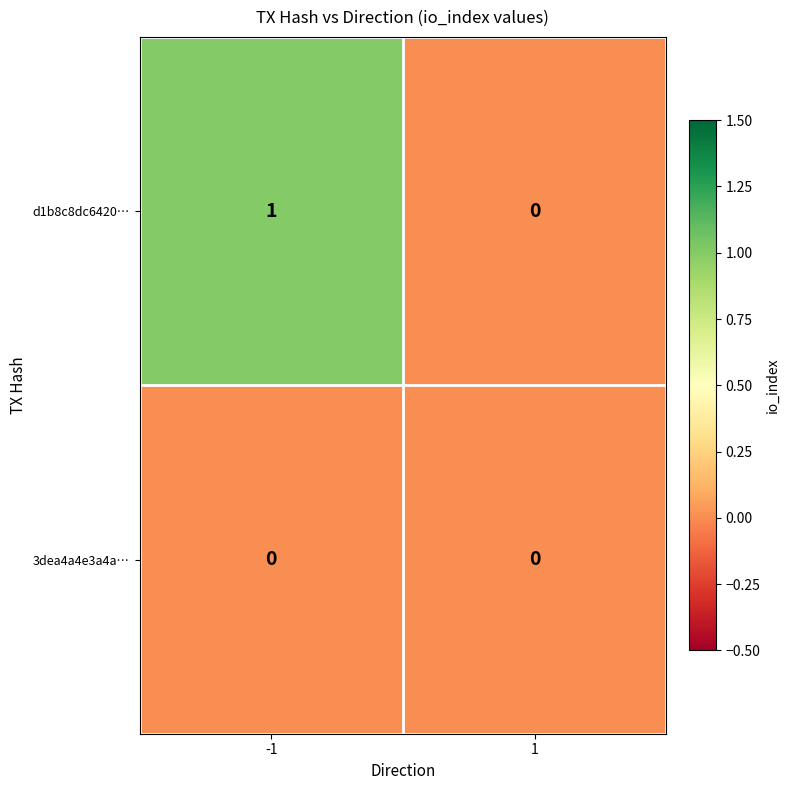

How many distinct data groups are displayed?

2